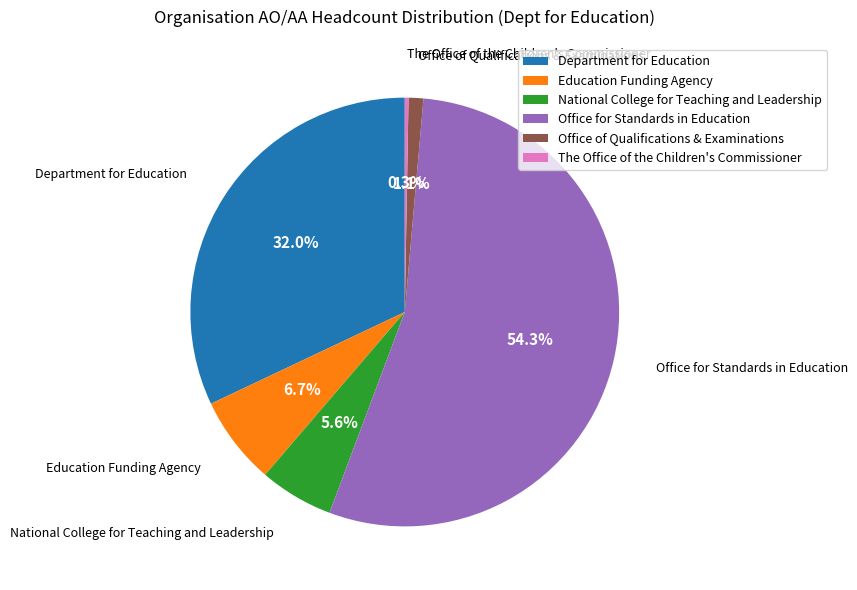

What is the smallest slice in the pie chart?

The Office of the Children's Commissioner